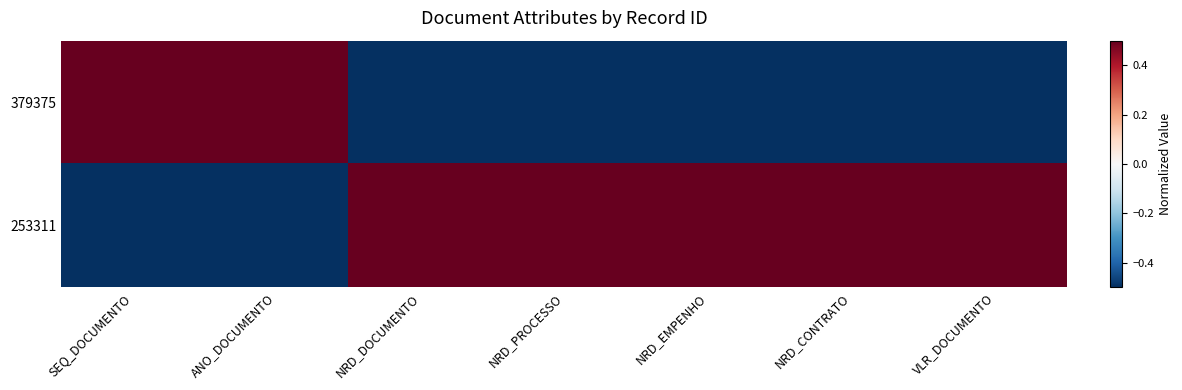

Reading left to right, extract all data points from this chart.

379375: SEQ_DOCUMENTO=1	ANO_DOCUMENTO=1	NRD_DOCUMENTO=-1	NRD_PROCESSO=-1	NRD_EMPENHO=-1	NRD_CONTRATO=-1	VLR_DOCUMENTO=-1
253311: SEQ_DOCUMENTO=-1	ANO_DOCUMENTO=-1	NRD_DOCUMENTO=1	NRD_PROCESSO=1	NRD_EMPENHO=1	NRD_CONTRATO=1	VLR_DOCUMENTO=1